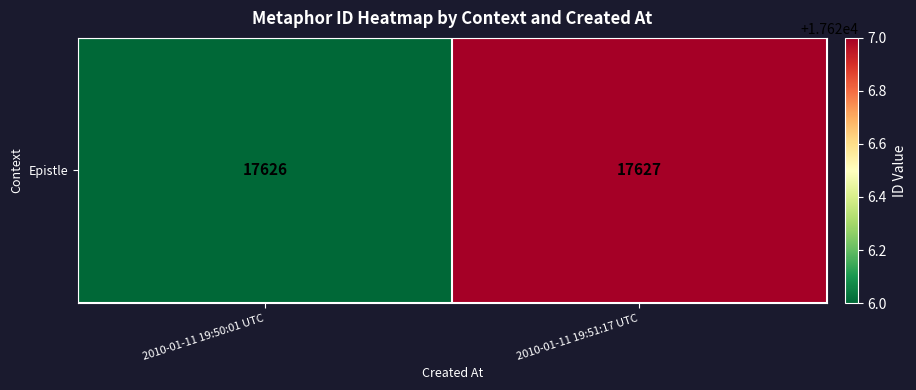

Count the values in the range 17626 to 17627.

2